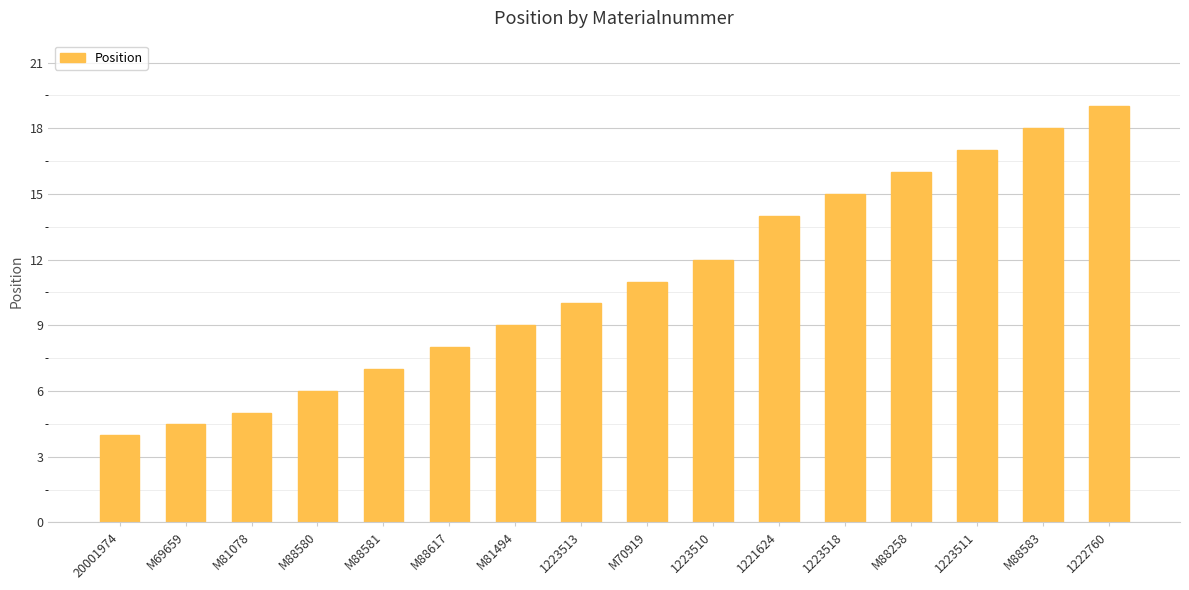

Reading left to right, transcribe all the data shown in this chart.

20001974=4.0	M69659=4.5	M81078=5.0	M88580=6.0	M88581=7.0	M88617=8.0	M81494=9.0	1223513=10.0	M70919=11.0	1223510=12.0	1221624=14.0	1223518=15.0	M88258=16.0	1223511=17.0	M88583=18.0	1222760=19.0